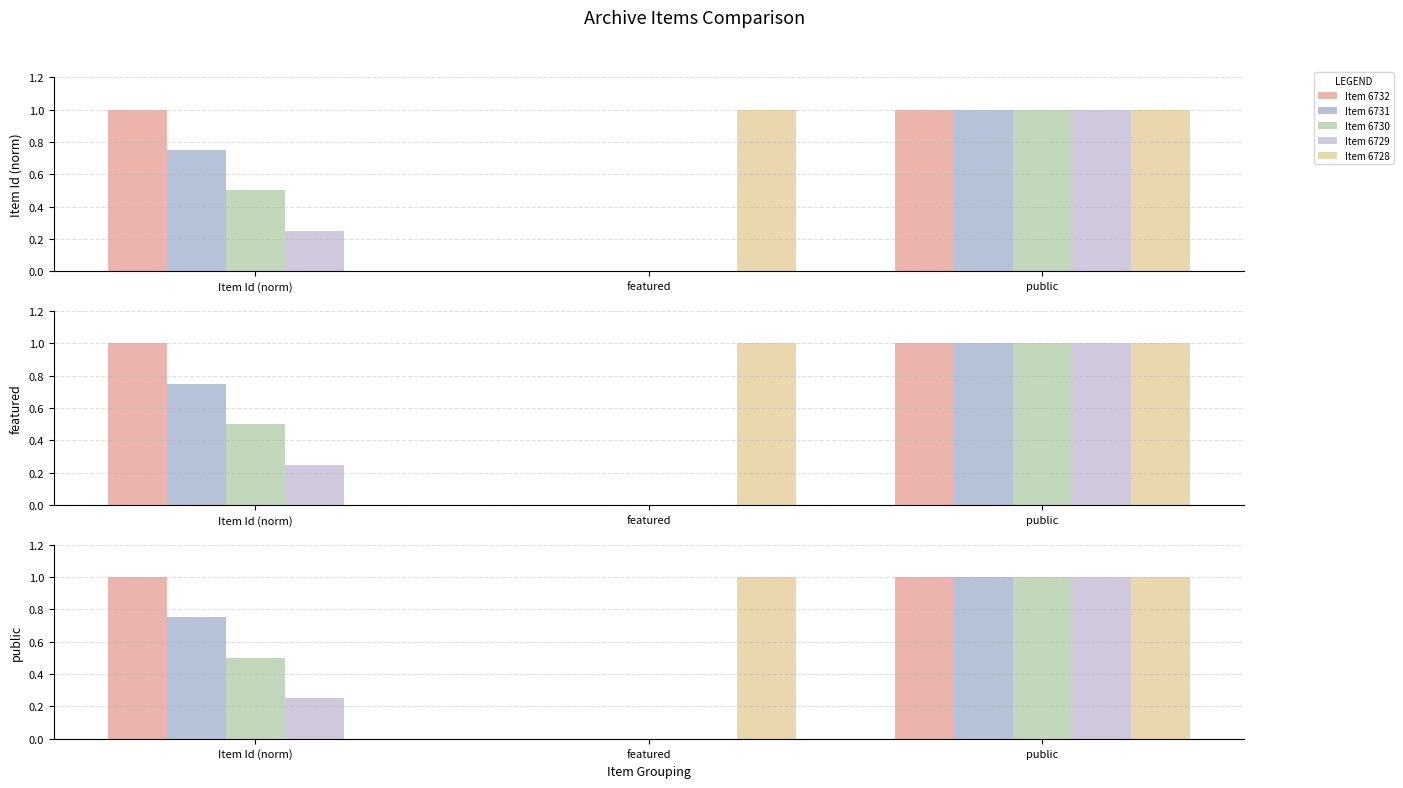

Which series changed the most between Item Id (norm) and featured?

Item 6728